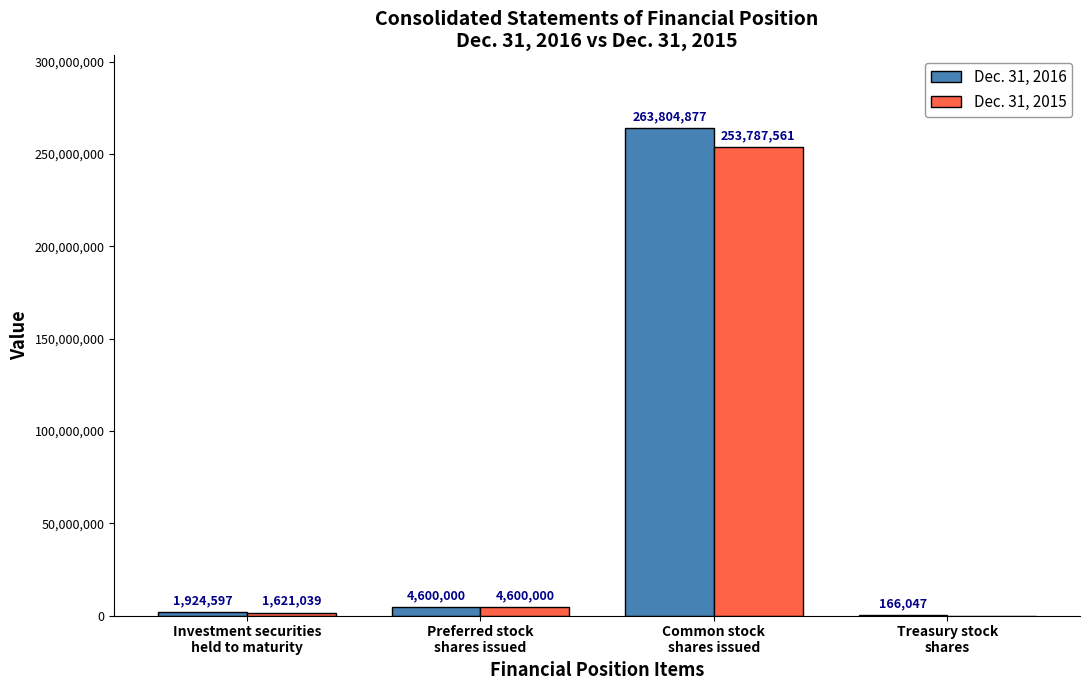

What is the sum of all Dec. 31, 2016 values?

270495521